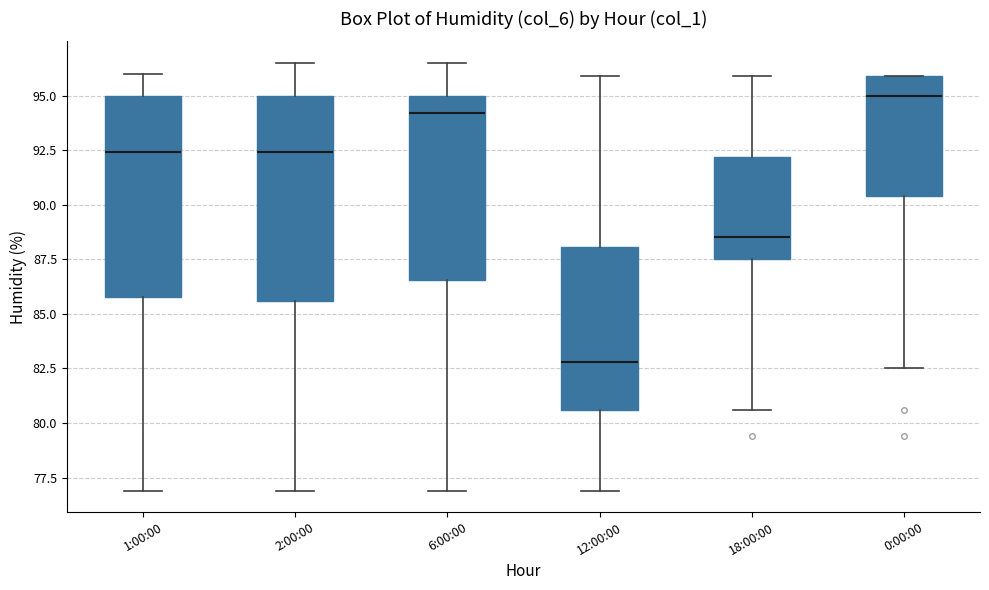

Where does the lower whisker of the box for 2:00:00 end on the y-axis? The values are not printed on the chart, so give them approximately, as read against the axis.

77.0